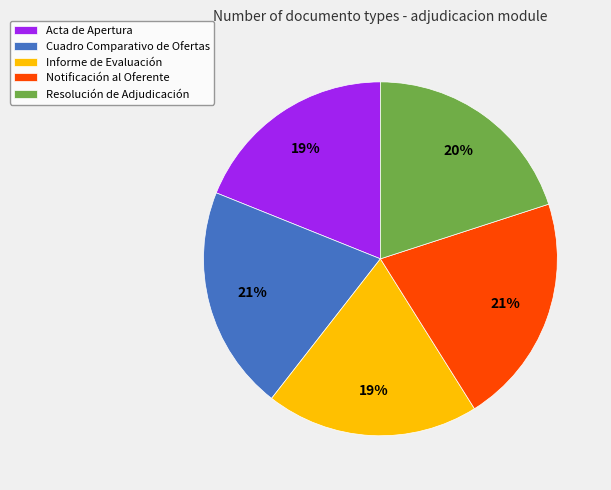

To the nearest percent, what is the difference between the Informe de Evaluación and Notificación al Oferente slice percentages?

2%